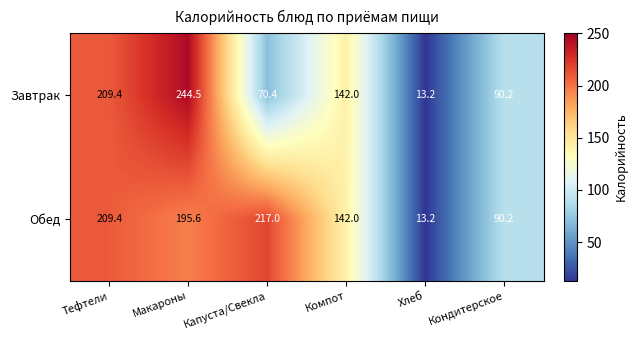

Is it true that Обед equals 13.2 at Хлеб?

True